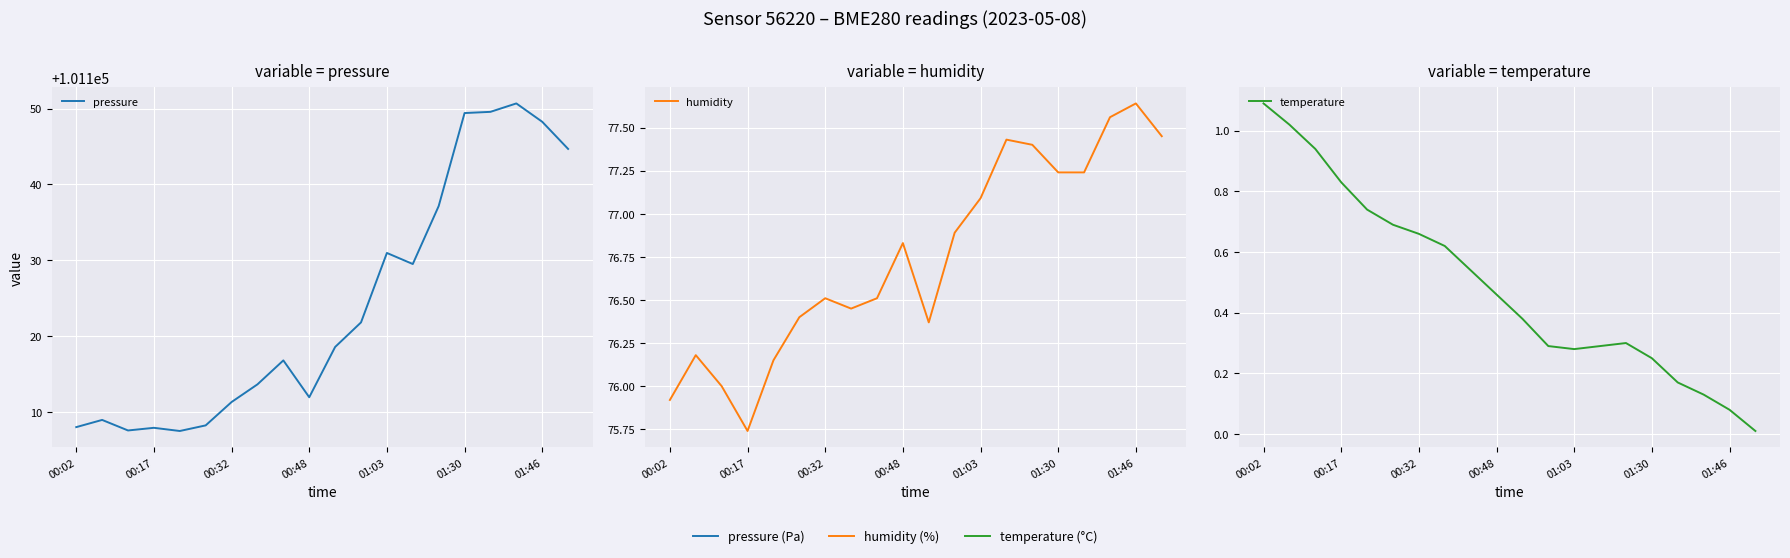

How many lines are shown in the chart?

3